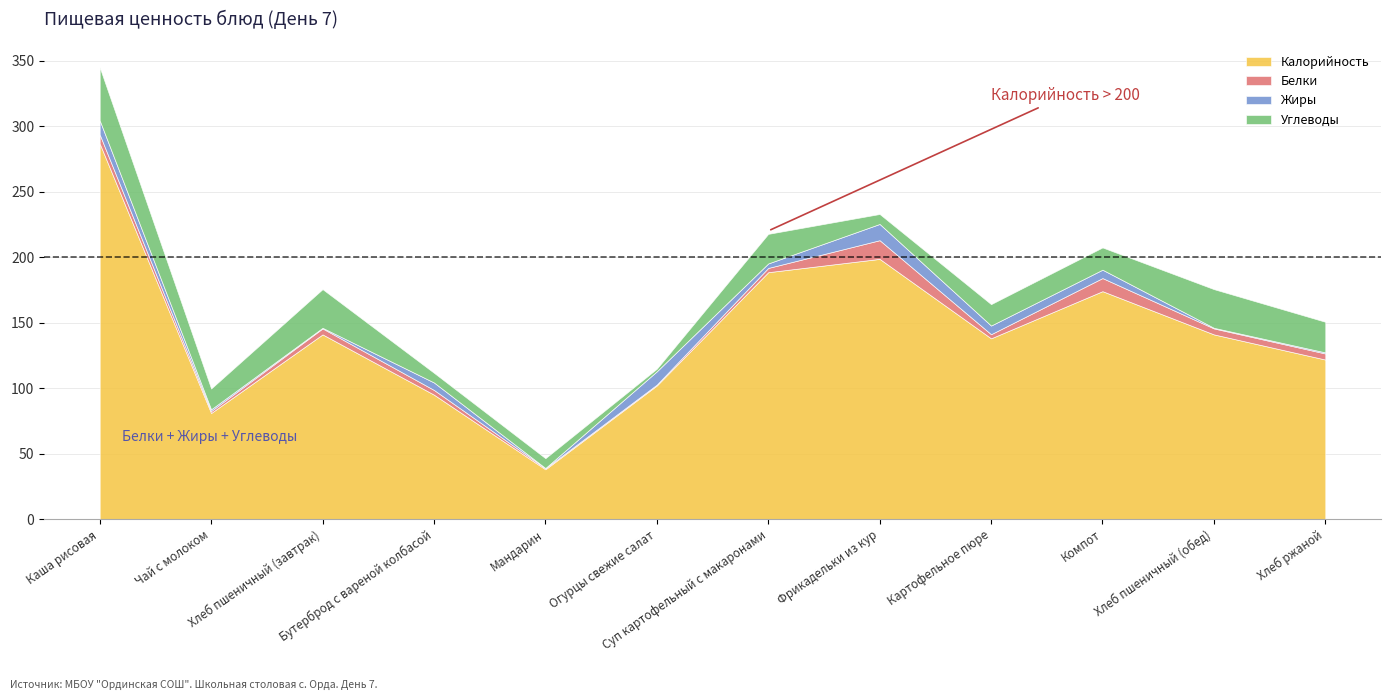

How many lines are shown in the chart?

4